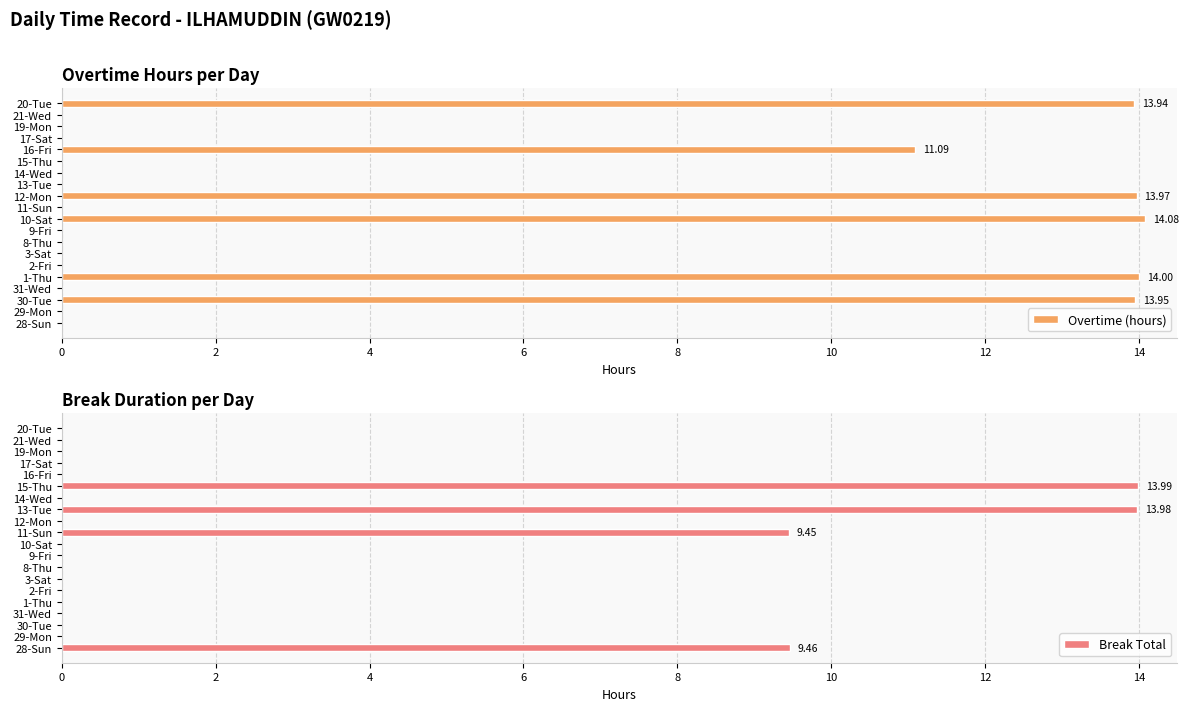

What is the sum of all Overtime (hours) values?

81.0